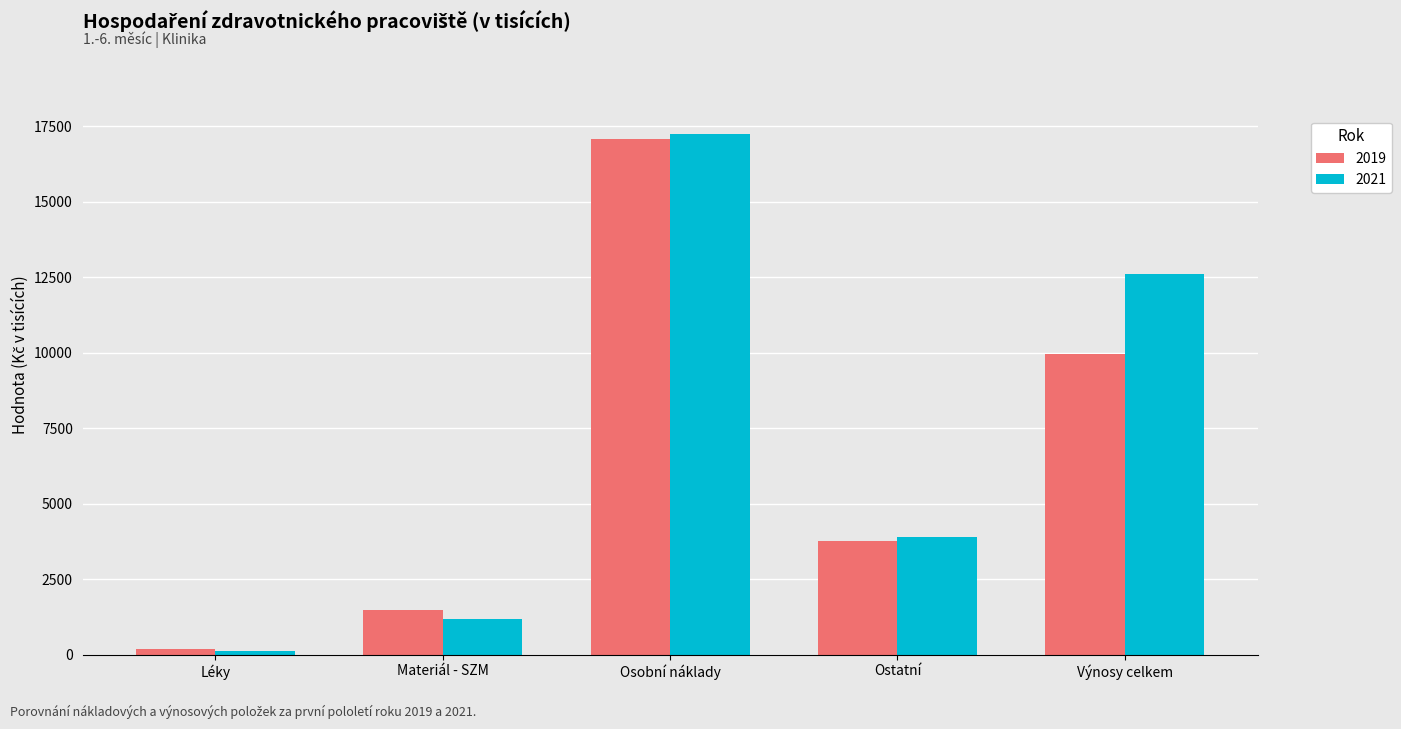

What is the greatest value displayed?

17248.8